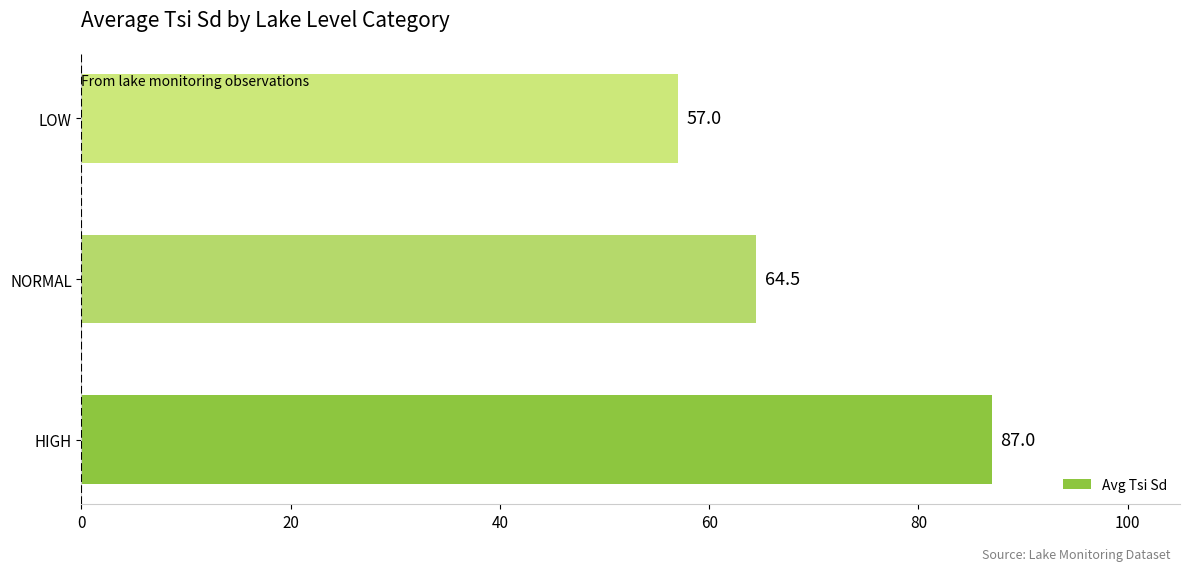

What is the change in value from HIGH to LOW?

-30.0